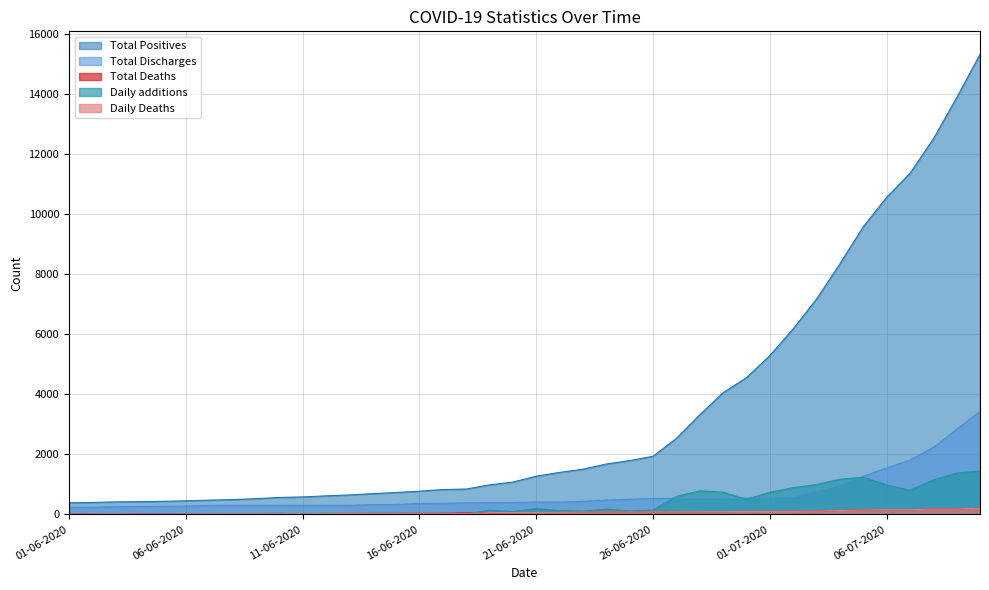

What position from the right is 26-06-2020?

15